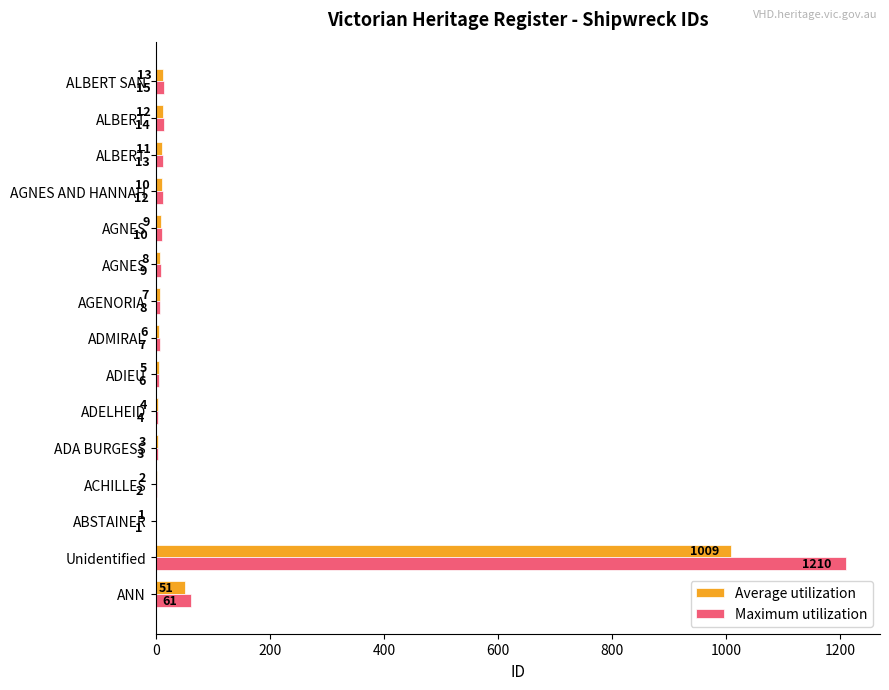

What are all the series names shown in the legend?

Average utilization, Maximum utilization